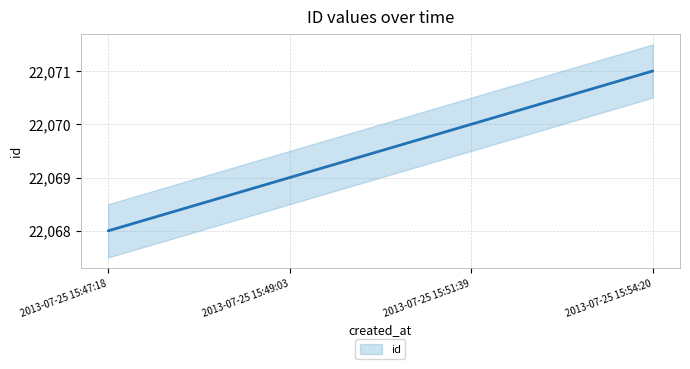

List the labels in order of value, smallest first.

2013-07-25 15:47:18, 2013-07-25 15:49:03, 2013-07-25 15:51:39, 2013-07-25 15:54:20